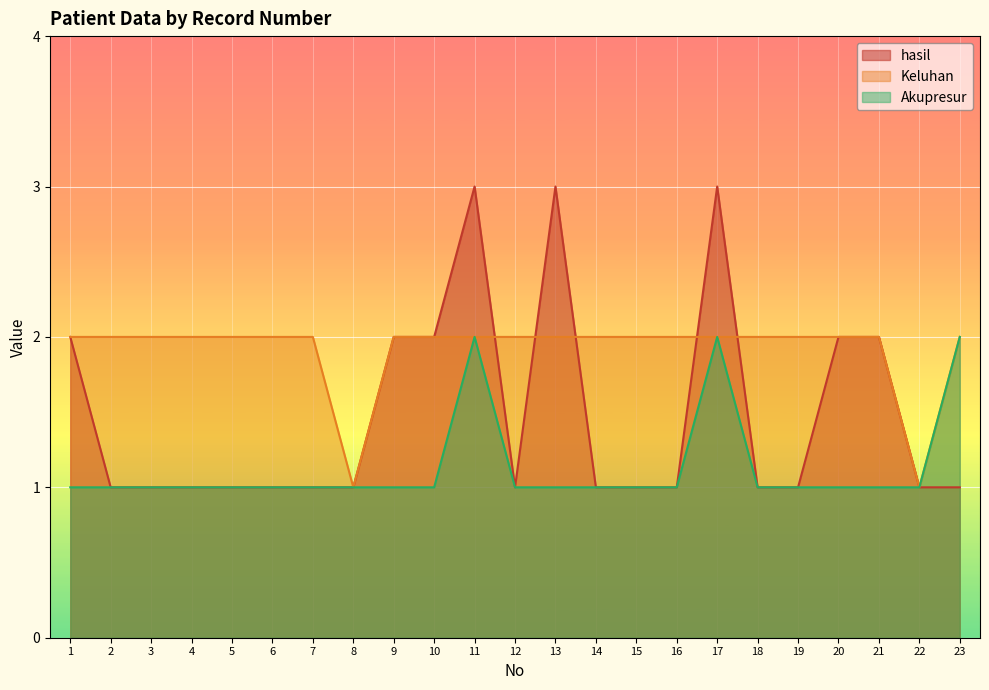

What is the difference between the maximum and second lowest values in the Akupresur series?

1